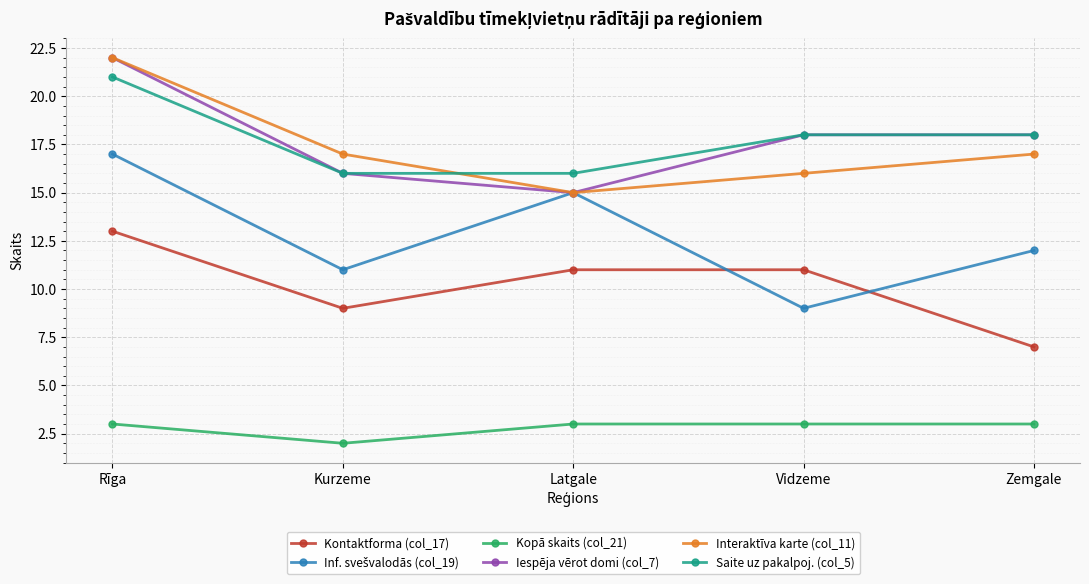

At which label does Interaktīva karte (col_11) reach its peak?

Rīga